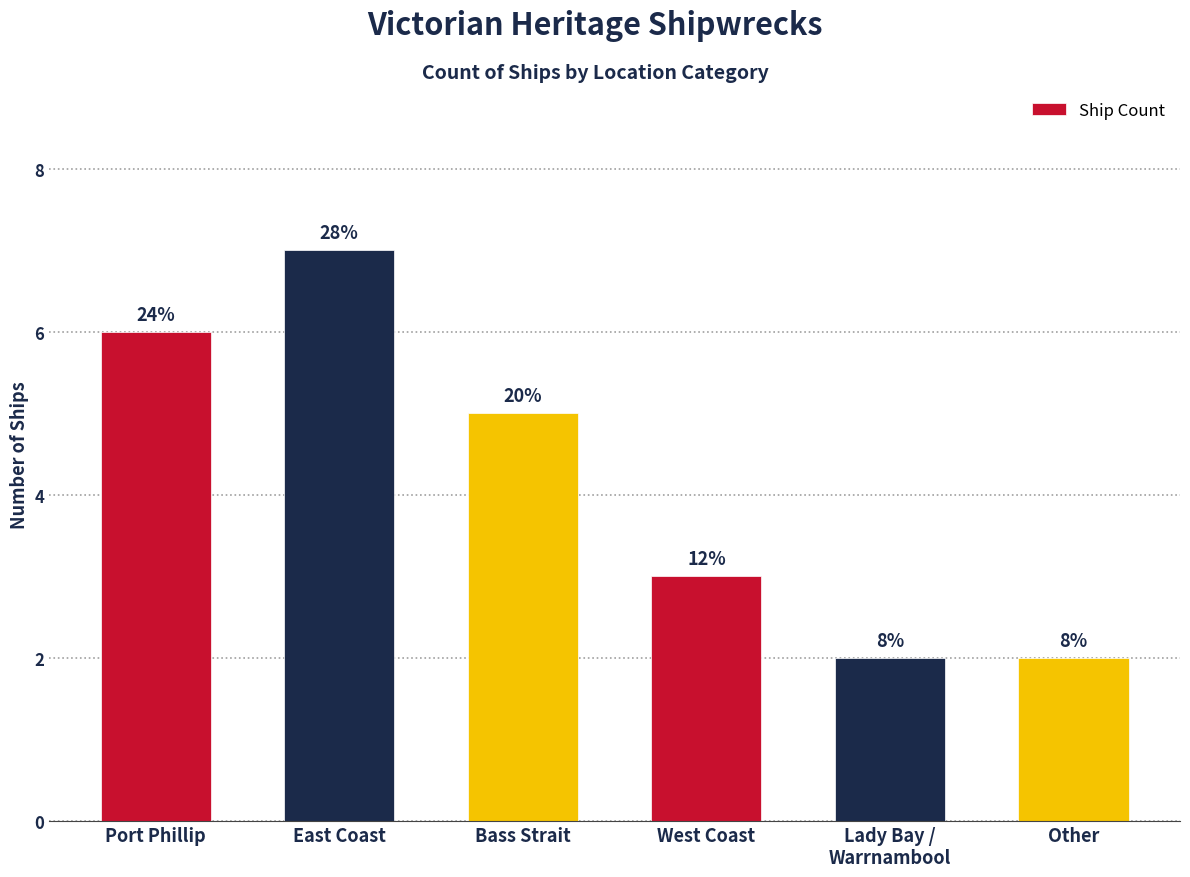

What position from the right is West Coast?

3